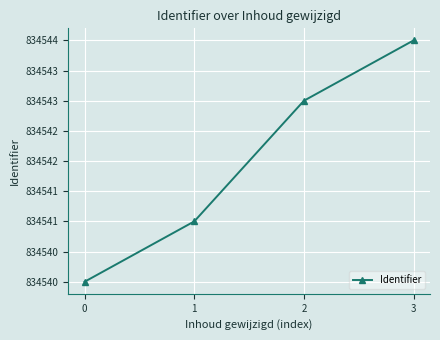

List the labels in order of value, smallest first.

0, 1, 2, 3